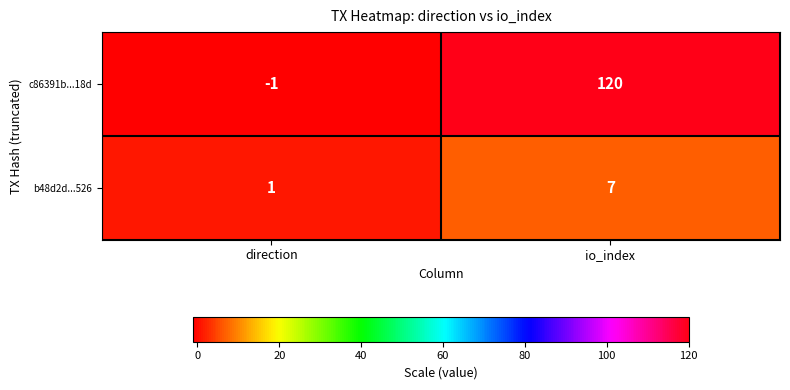

At which category is the sum across all series the highest?

io_index